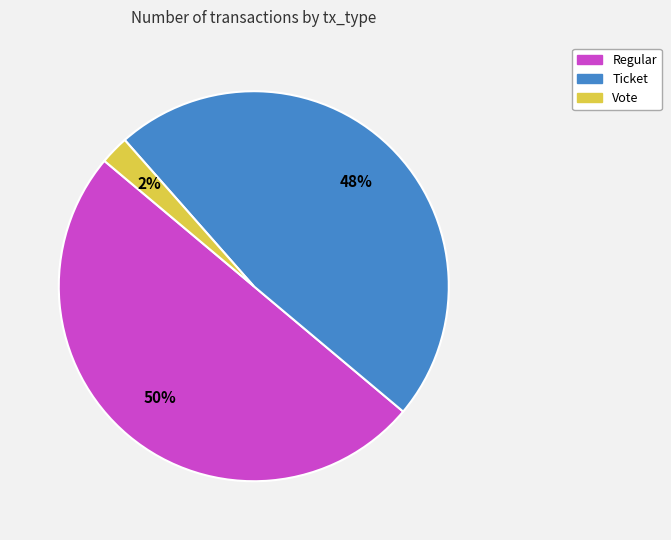

To the nearest percent, what is the difference between the Vote and Regular slice percentages?

48%